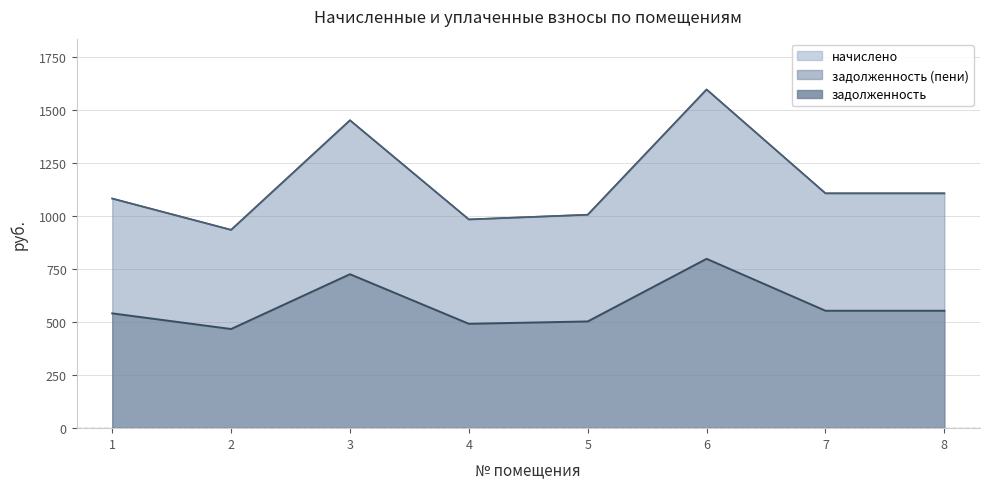

Reading left to right, list all the values displayed in this chart.

задолженность: 1=1082.4	2=934.8	3=1451.4	4=984.0	5=1006.1	6=1596.5	7=1107.0	8=1107.0
начислено: 1=1082.4	2=934.8	3=1451.4	4=984.0	5=1006.1	6=1596.5	7=1107.0	8=1107.0
задолженность (пени): 1=541.2	2=467.4	3=725.7	4=492.0	5=503.1	6=798.3	7=553.5	8=553.5